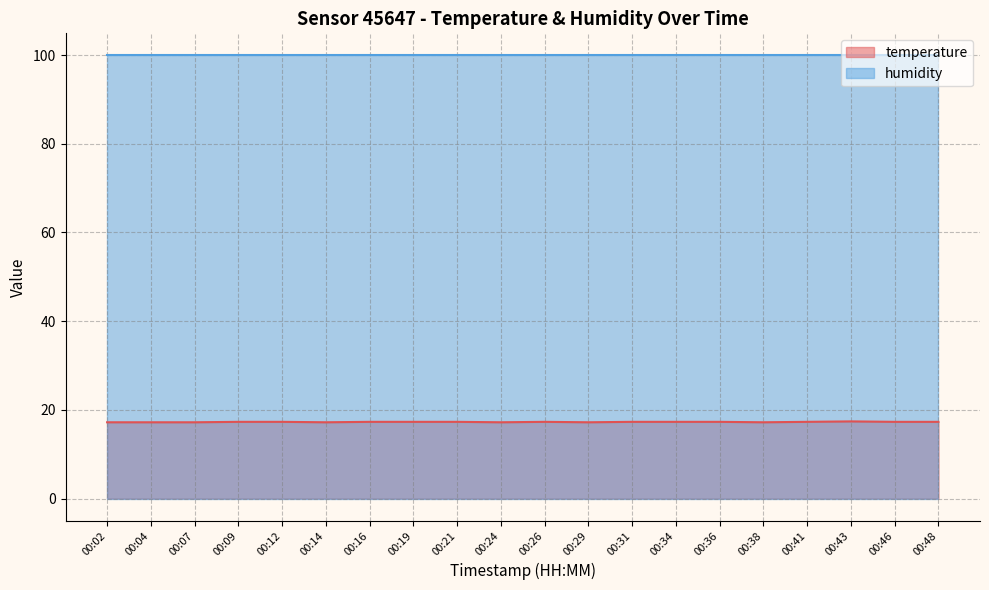

The chart shows a value of 17.3 at 00:46. True or false?

True